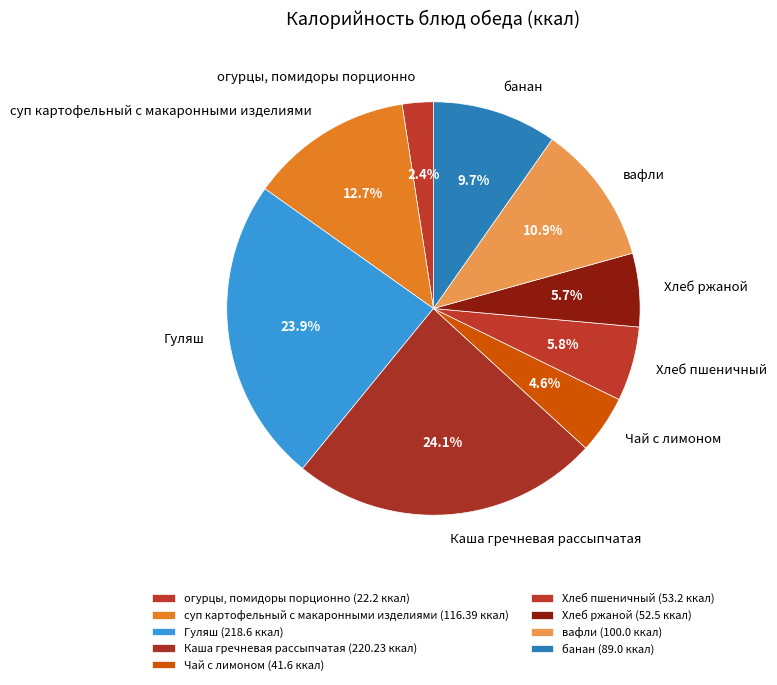

True or false: Хлеб ржаной accounts for 6% of the total.

True